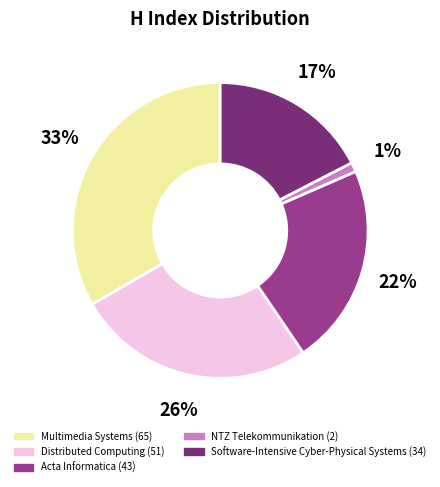

To the nearest percent, what percentage of the pie is NTZ Telekommunikation?

1%